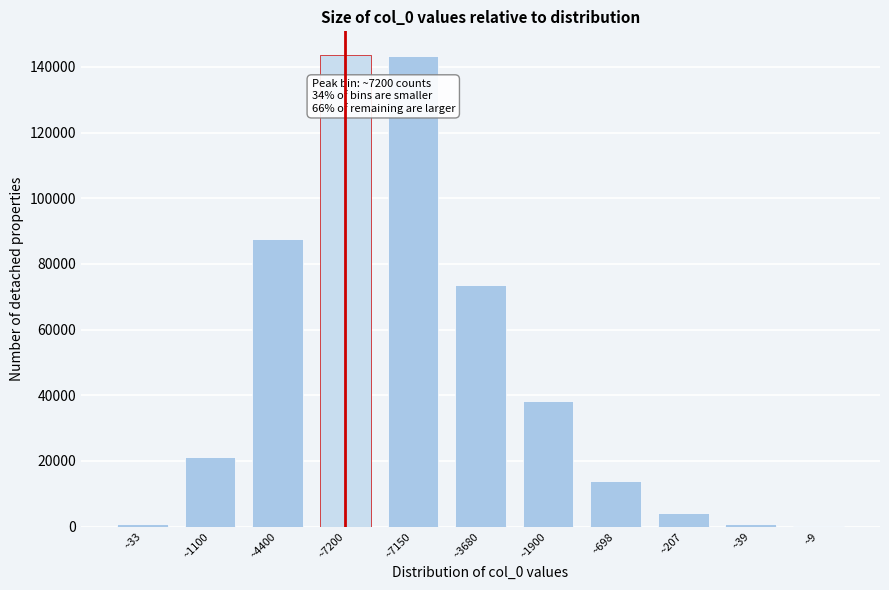

Is it true that the value at ~7200 is 88213?

False